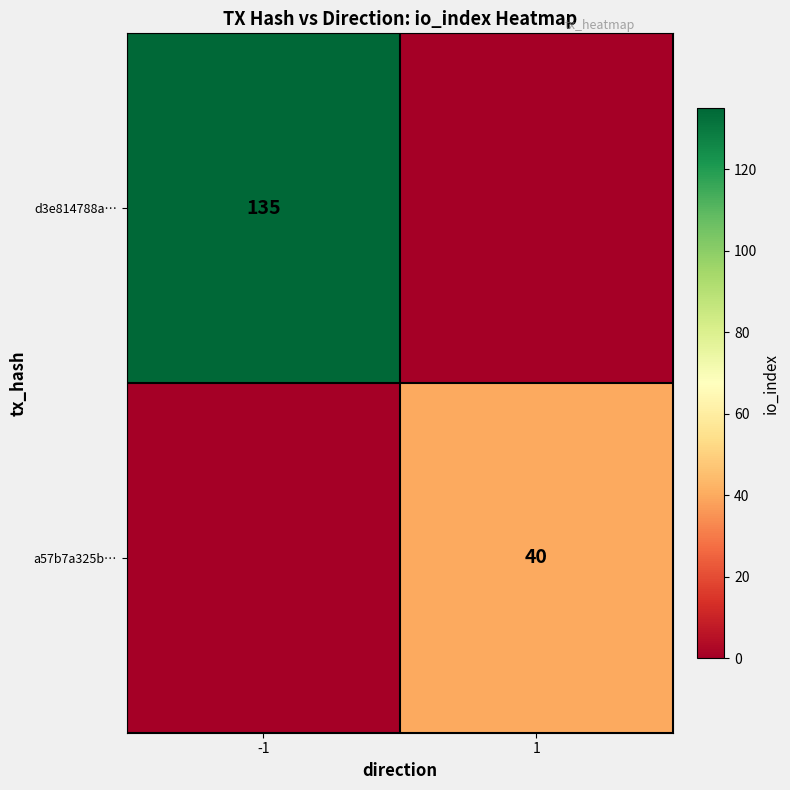

The value of d3e814788a… at -1 is 29. True or false?

False